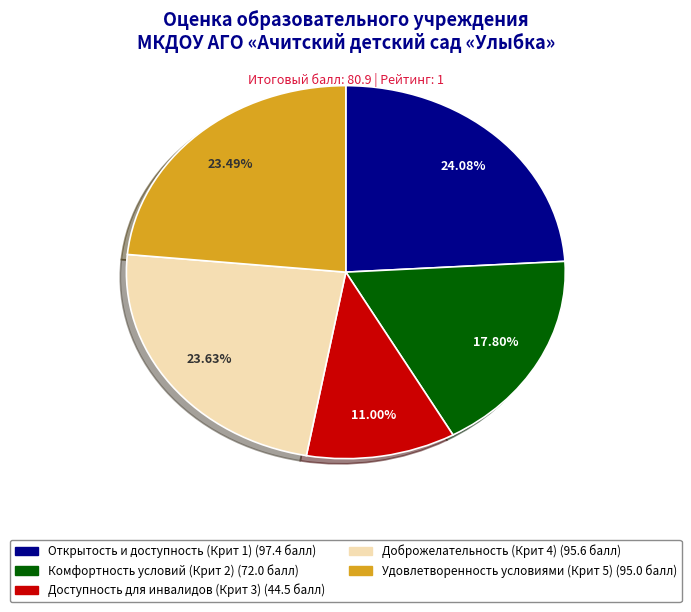

To the nearest percent, what is the average slice percentage?

20%